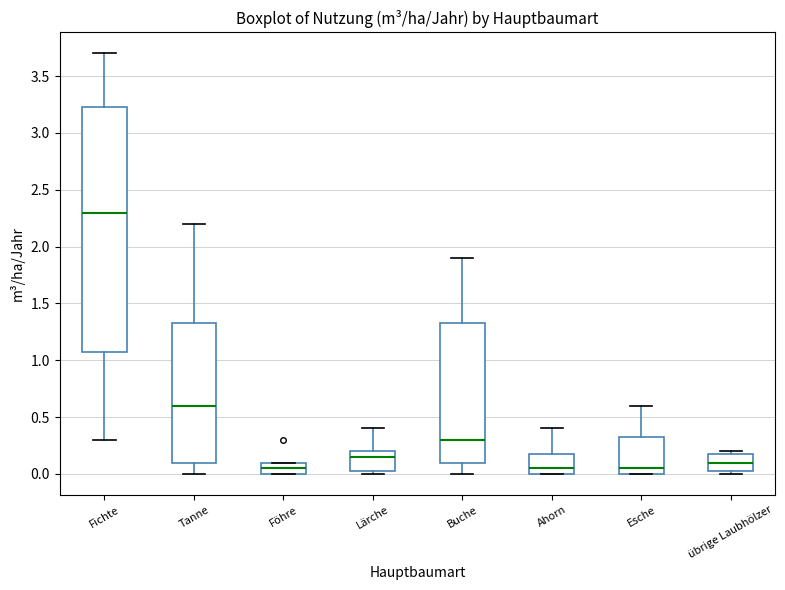

Which box's median line is the highest?

Fichte